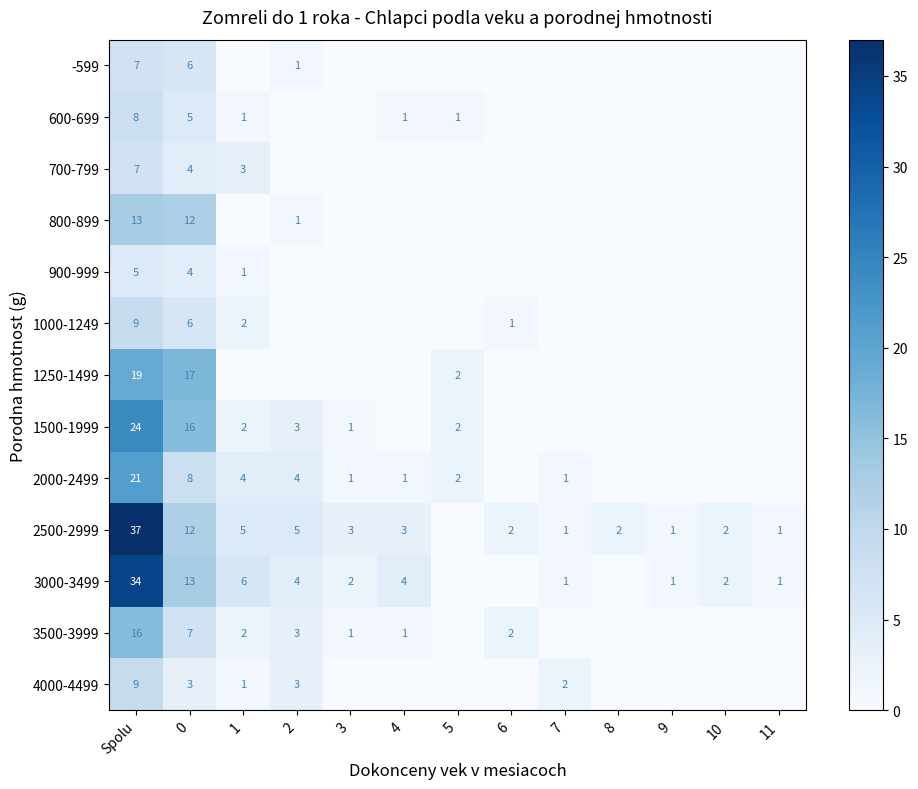

What is the difference between the highest and lowest values at 6?

2